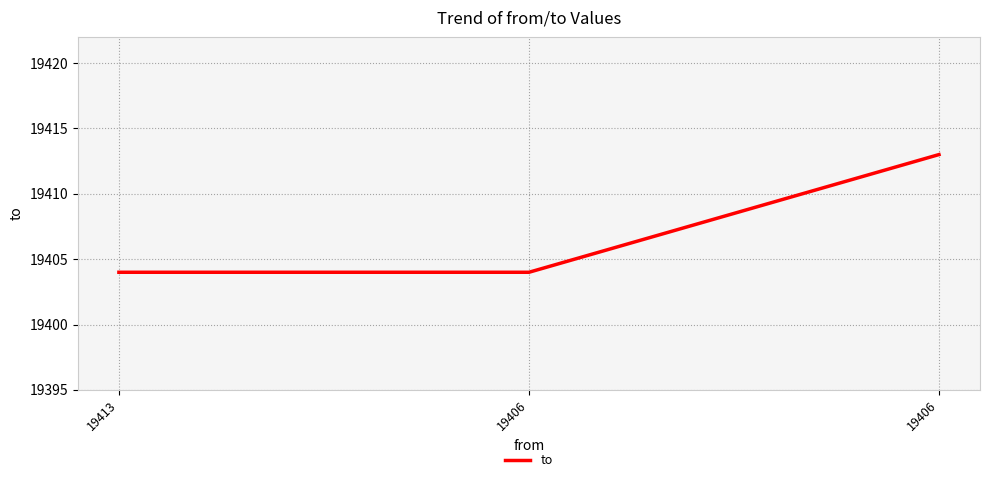

Is this an area chart (filled region under the line)?

No